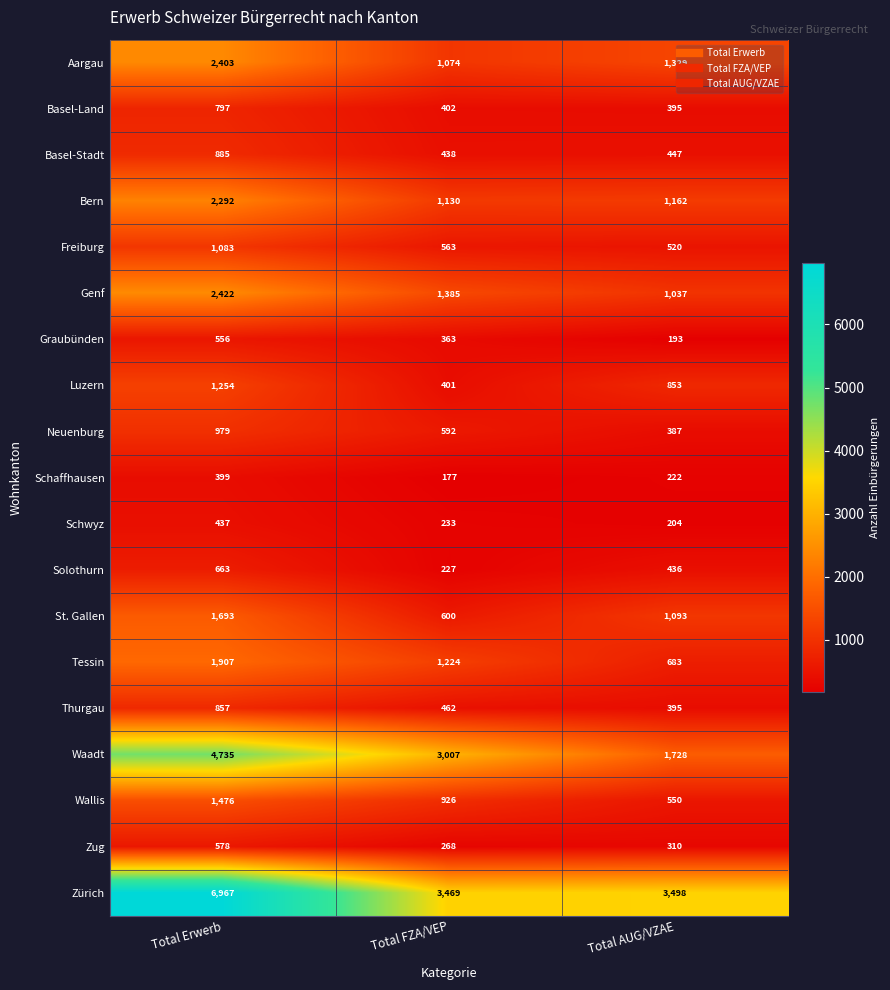

Is the value of Neuenburg at Total FZA/VEP greater than the value of Bern at Total Erwerb?

No